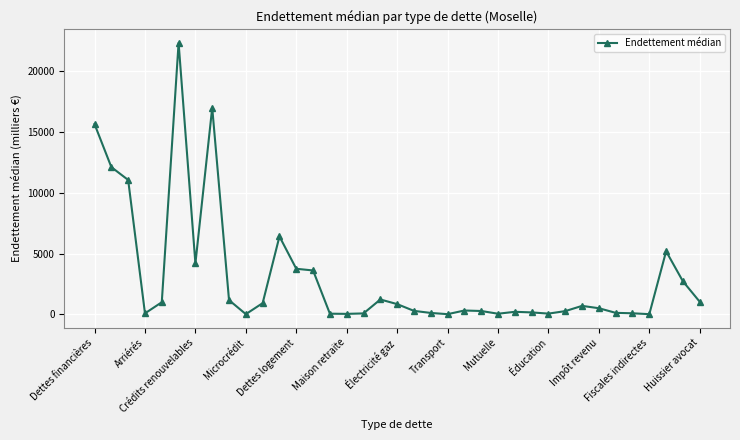

What is the maximum value shown in the chart?

22358.3